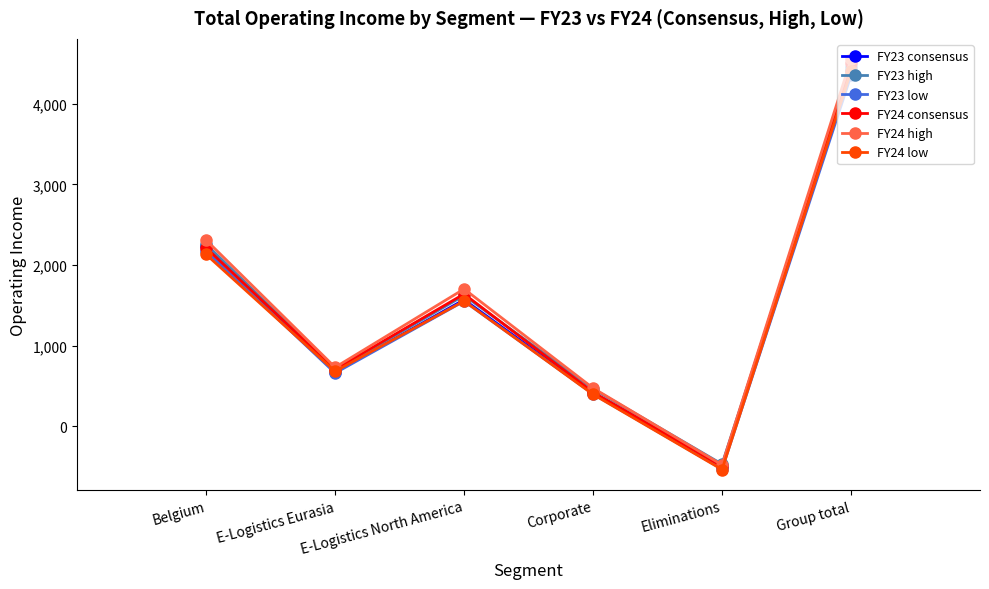

Reading left to right, transcribe all the data shown in this chart.

FY23 consensus: 2235.6	675.3	1569.7	416.0	-492.3	4410.8
FY23 high: 2258.4	698.4	1622.6	463.3	-471.2	4453.2
FY23 low: 2173.6	659.9	1552.4	400.0	-531.4	4354.7
FY24 consensus: 2212.5	707.0	1641.1	421.4	-498.5	4506.5
FY24 high: 2310.0	730.6	1703.2	472.9	-479.5	4553.1
FY24 low: 2131.2	681.3	1554.0	395.0	-537.6	4406.6